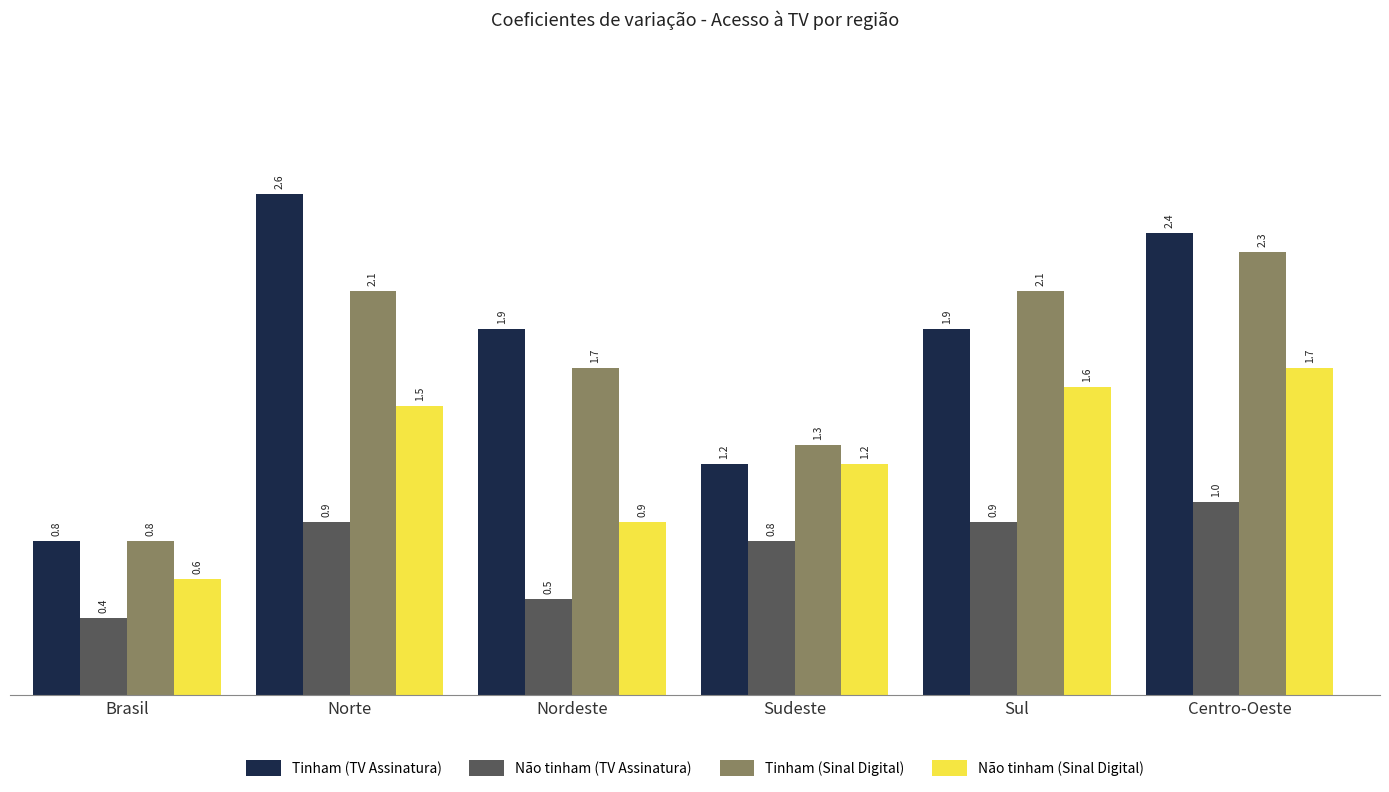

How many groups of bars are there?

6